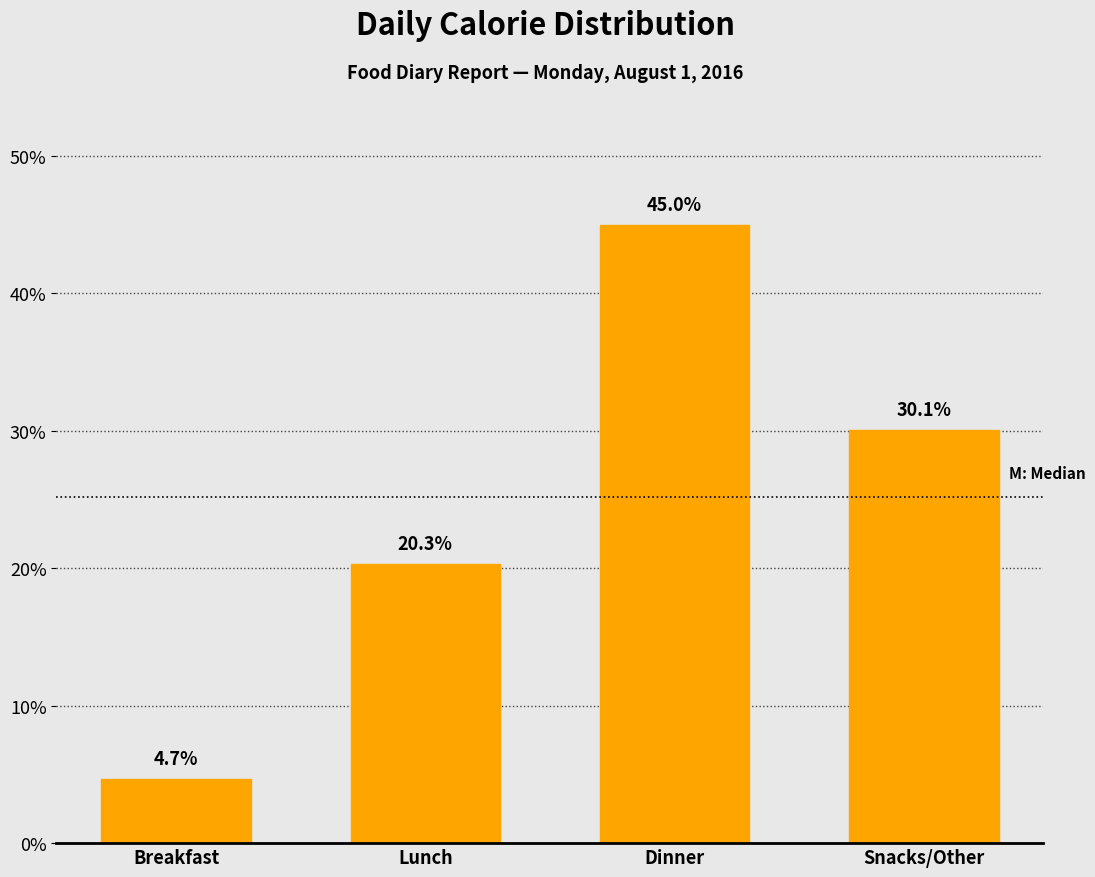

Reading left to right, what are all the values shown in this chart?

Breakfast=4.7	Lunch=20.3	Dinner=45.0	Snacks/Other=30.1